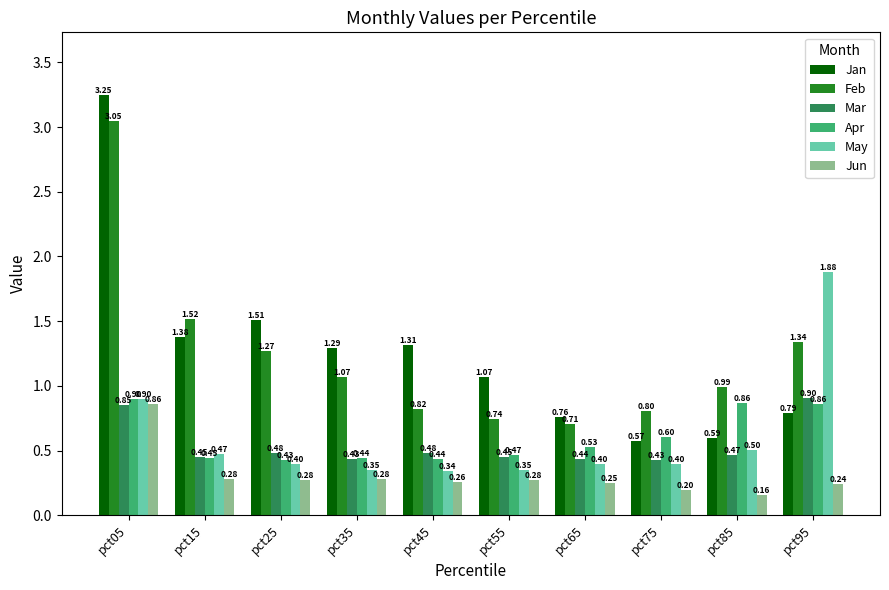

What is the difference between the May values at pct05 and pct75?

0.5